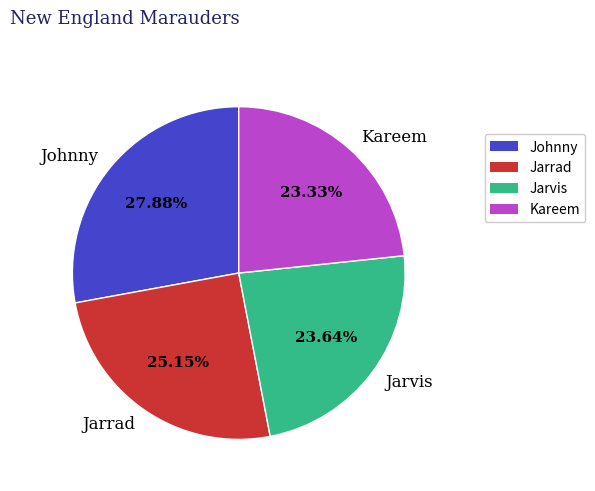

Is it true that Jarrad is 25% of the pie?

True